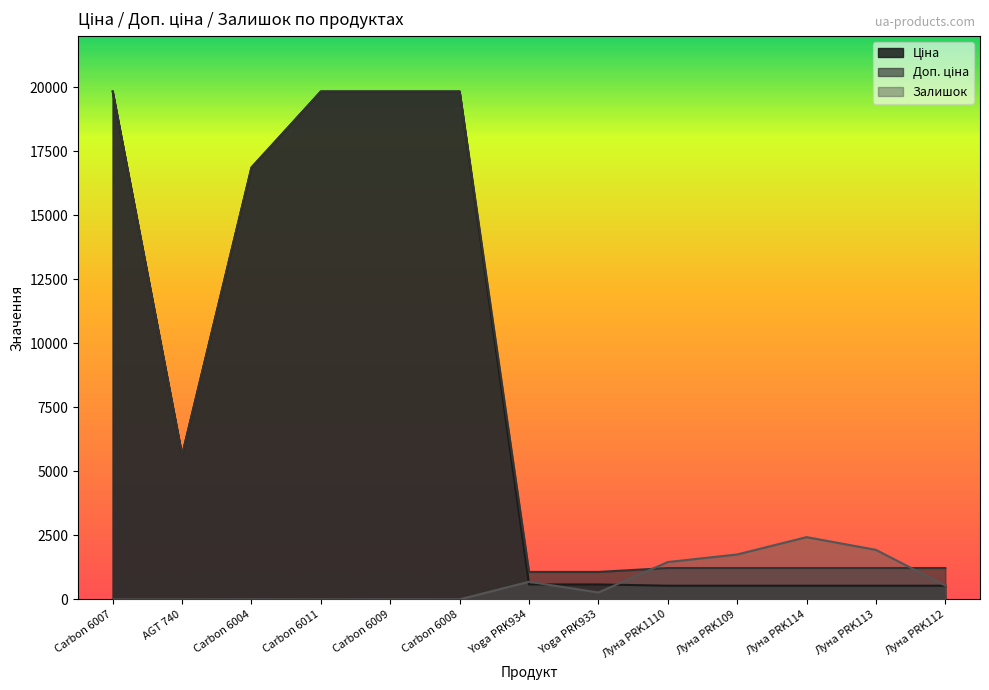

In Залишок, how many points are higher than both neighbors (excluding endpoints)?

4